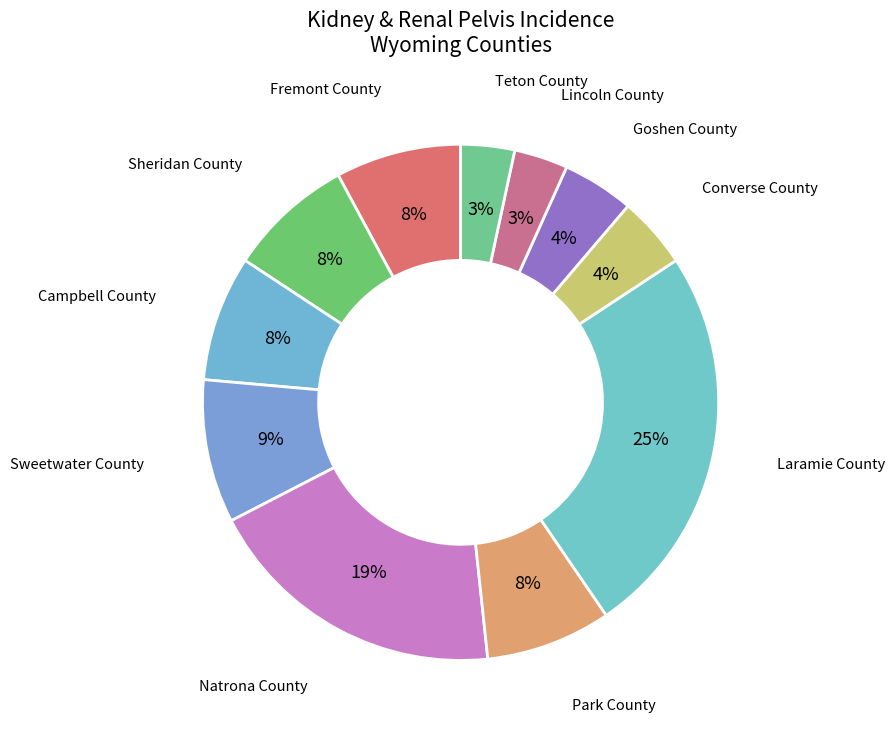

Which category has the biggest portion of the pie?

Laramie County